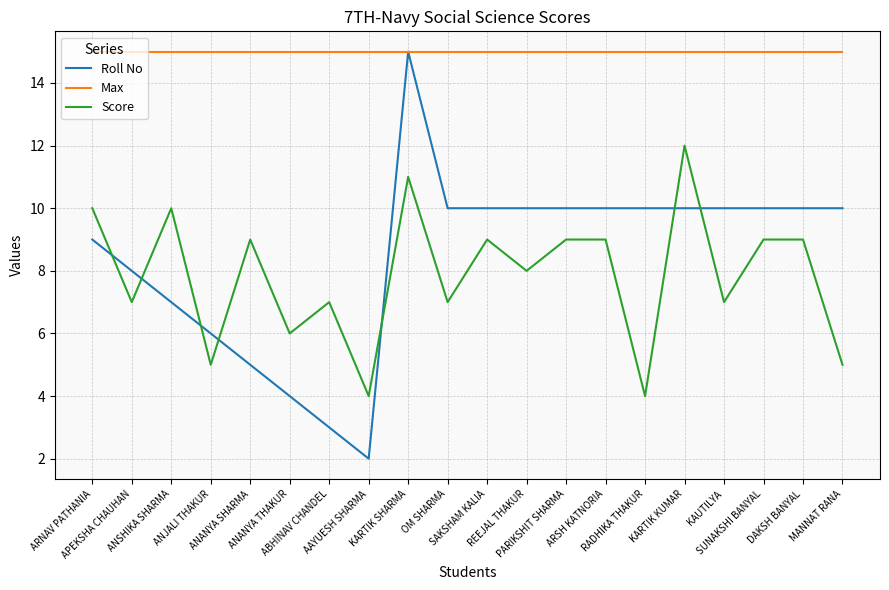

At which category is the sum across all series the highest?

KARTIK SHARMA